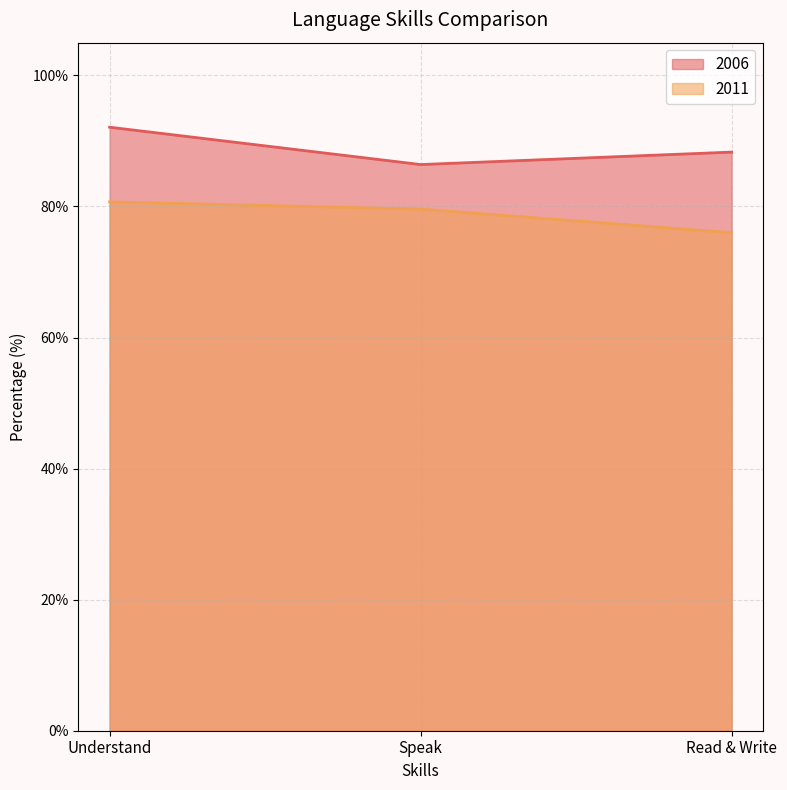

The value of 2011 at Read & Write is 110.9. True or false?

False